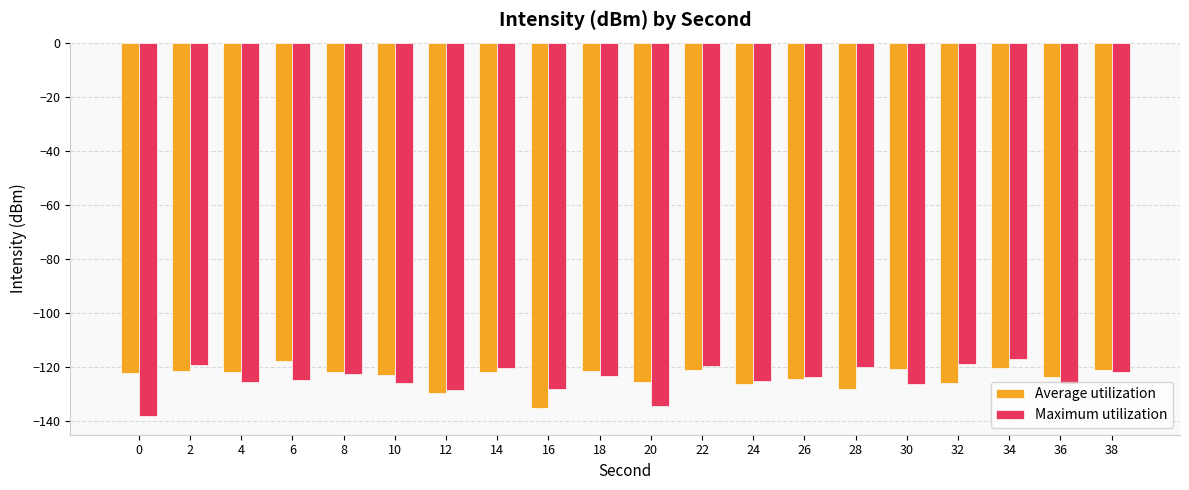

What is the maximum value shown in the chart?

-117.0